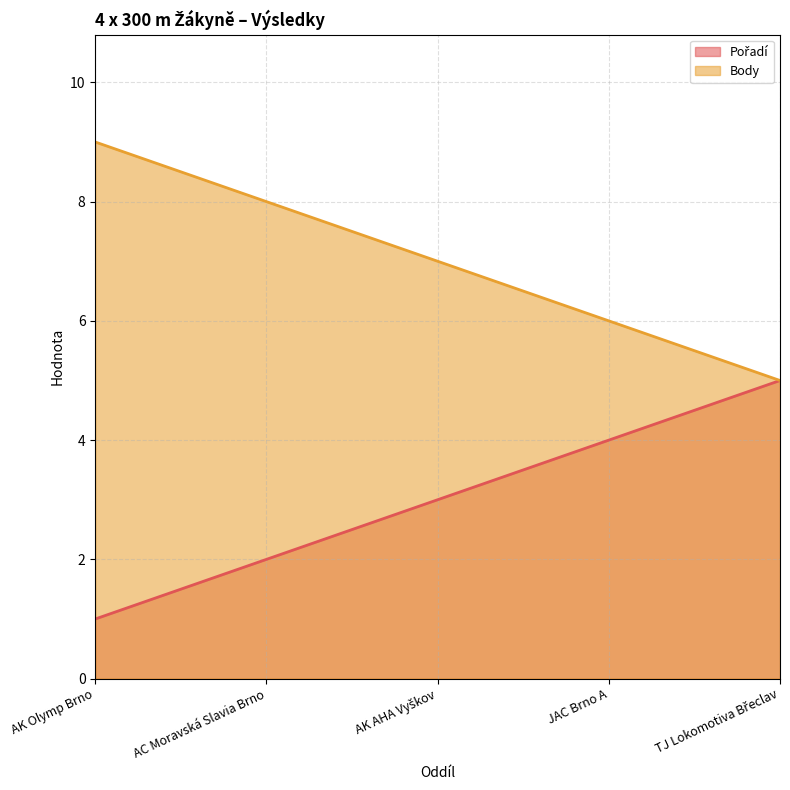

At which label is Body closest to 7?

AK AHA Vyškov